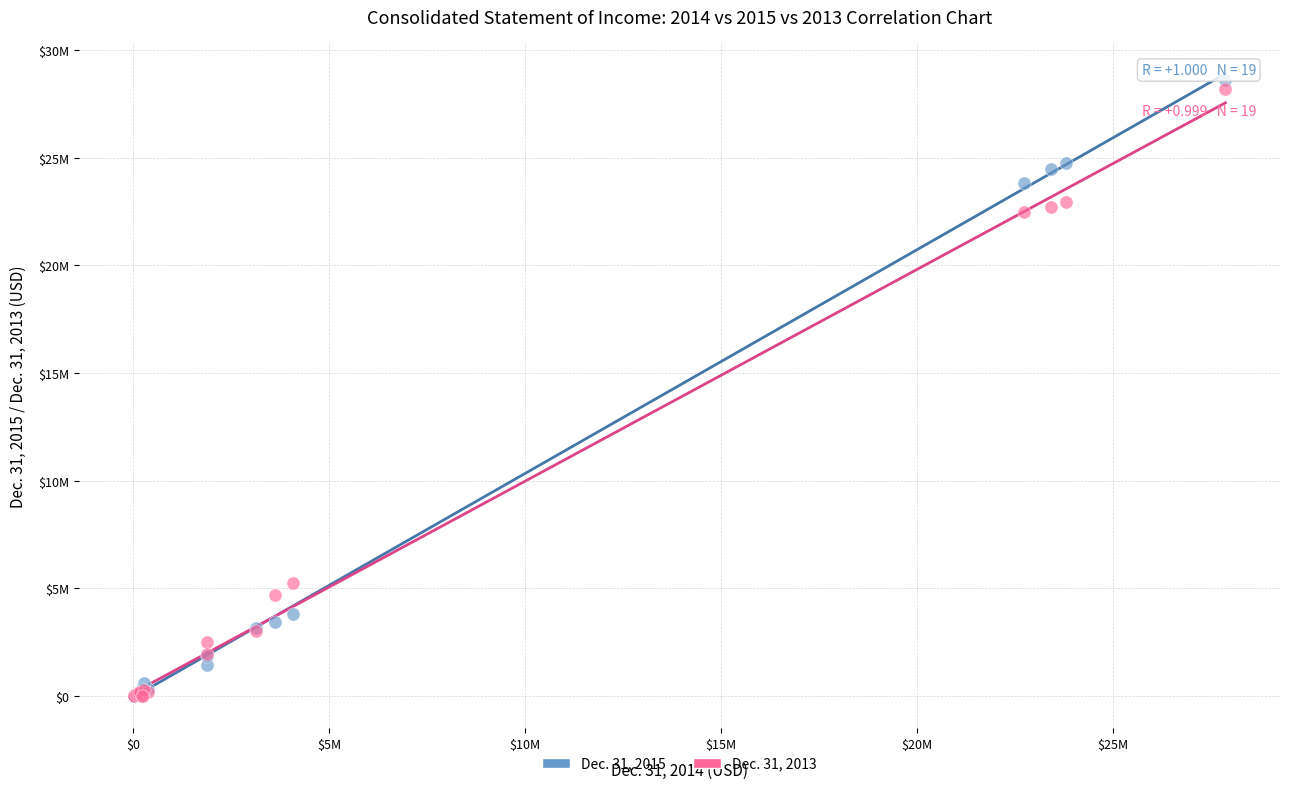

What are all the series names shown in the legend?

Dec. 31, 2015, Dec. 31, 2013